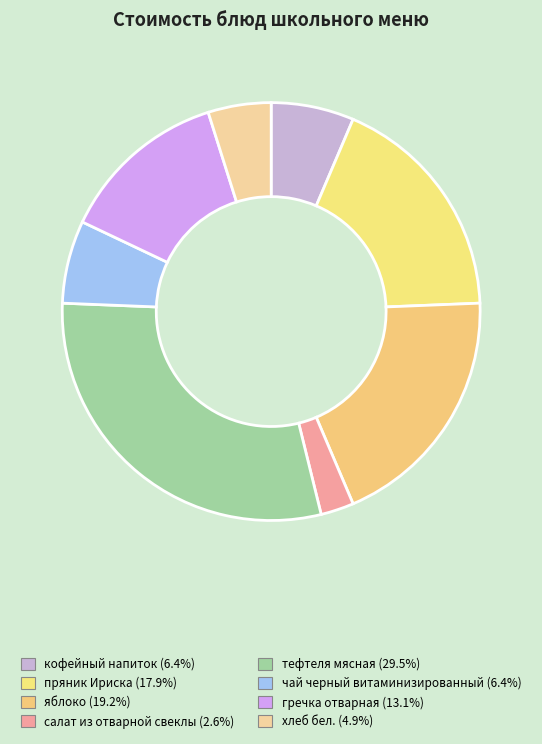

Rank the categories by value from highest to lowest.

тефтеля мясная, яблоко, пряник Ириска, гречка отварная, кофейный напиток, чай черный витаминизированный, хлеб бел., салат из отварной свеклы